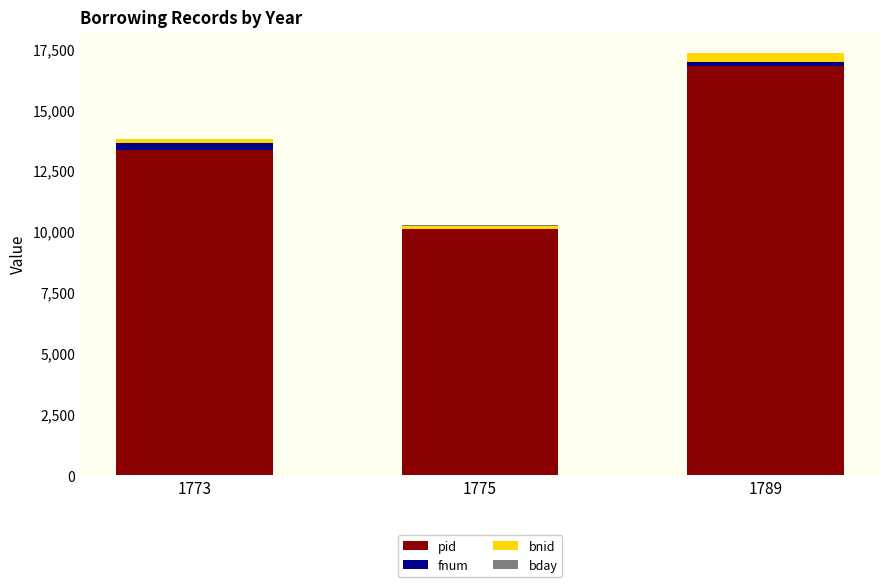

What is the sum of all pid values?

40197.0